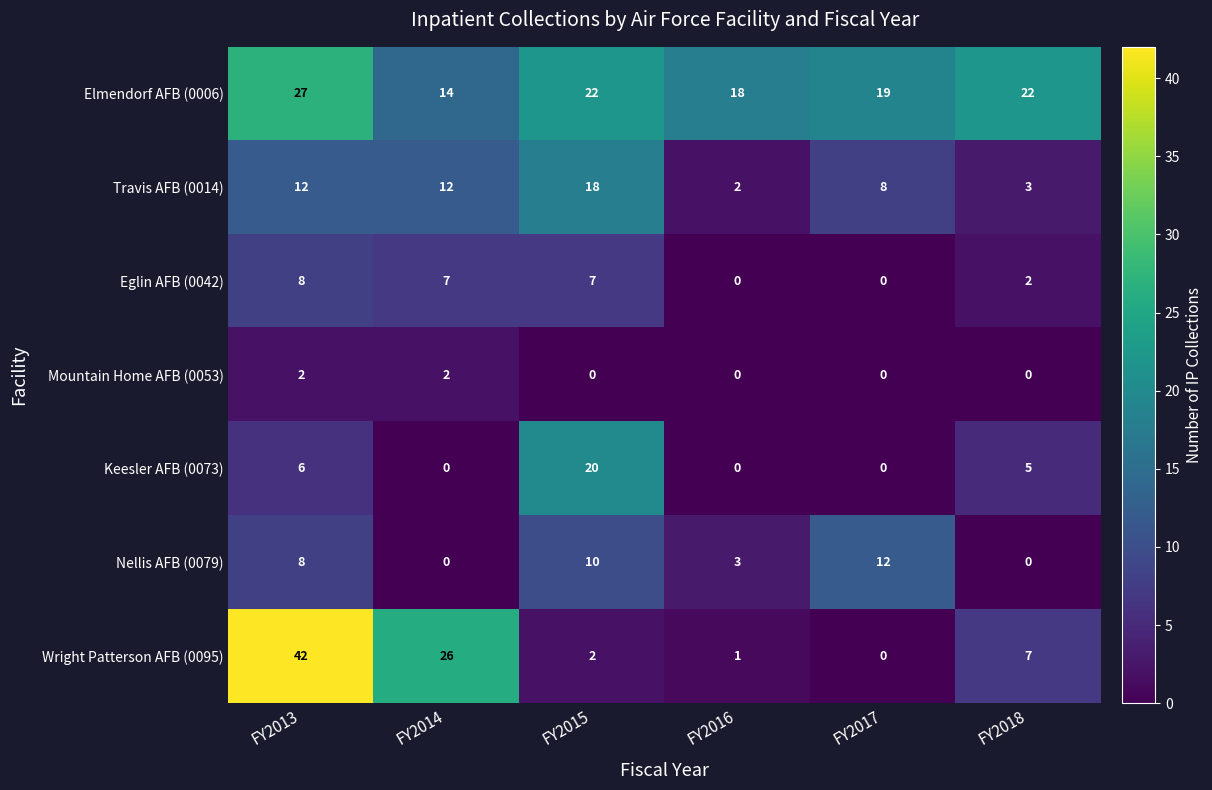

What is the difference between the maximum and minimum values in the Eglin AFB (0042) series?

8